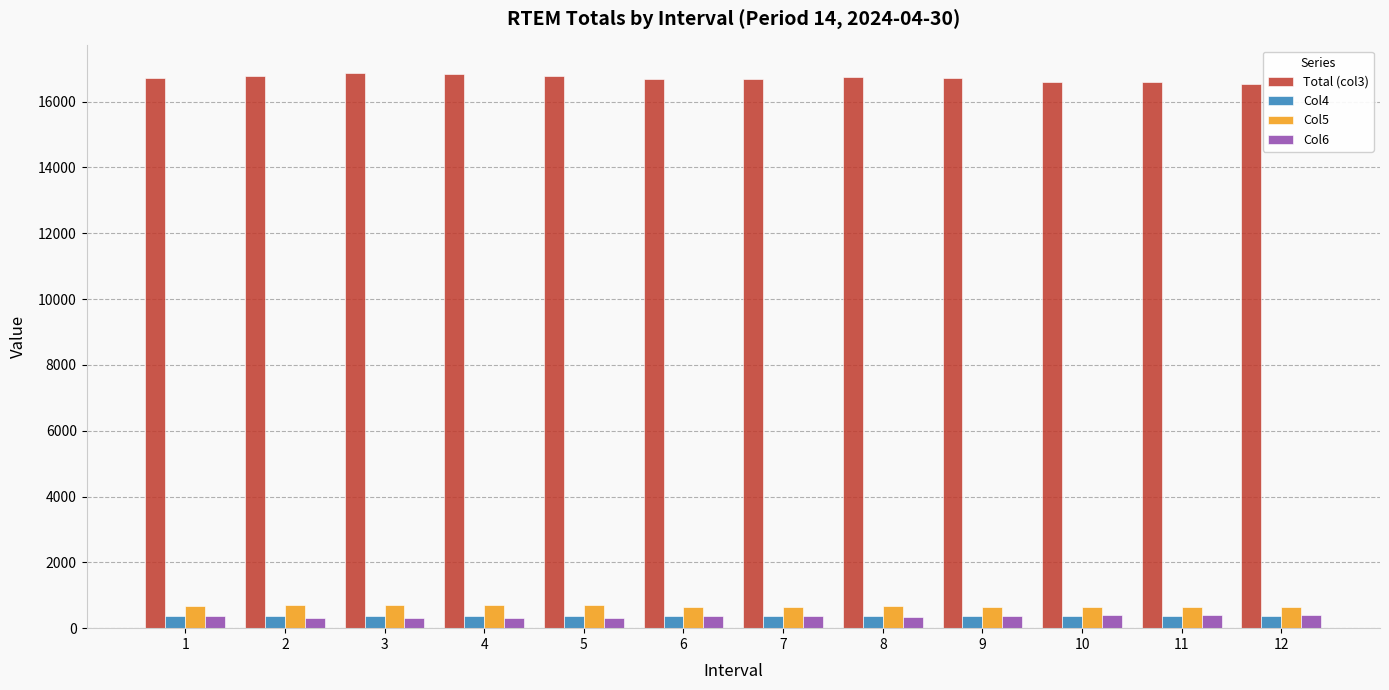

What is the difference between the Col5 values at 11 and 5?

70.3